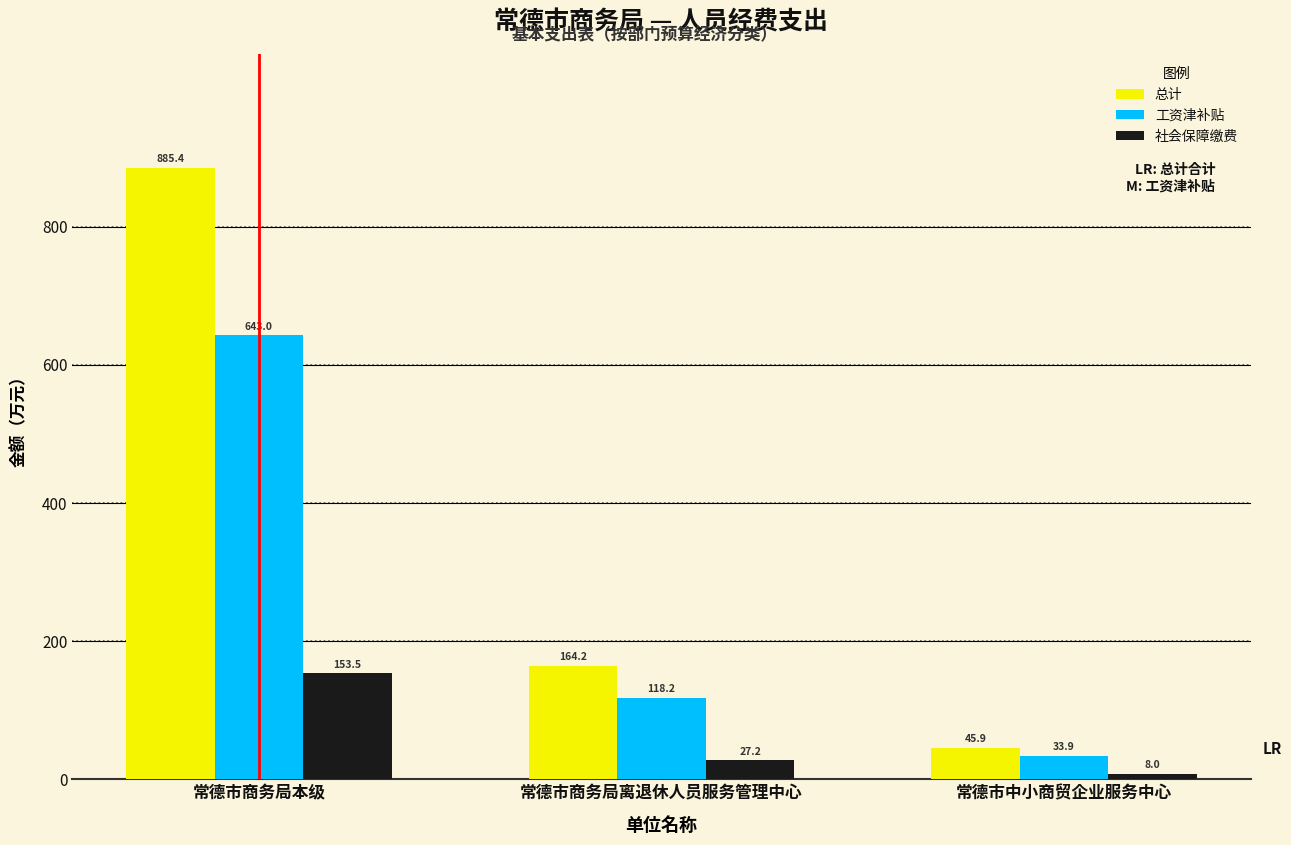

What is the difference between the 社会保障缴费 values at 常德市中小商贸企业服务中心 and 常德市商务局本级?

145.6